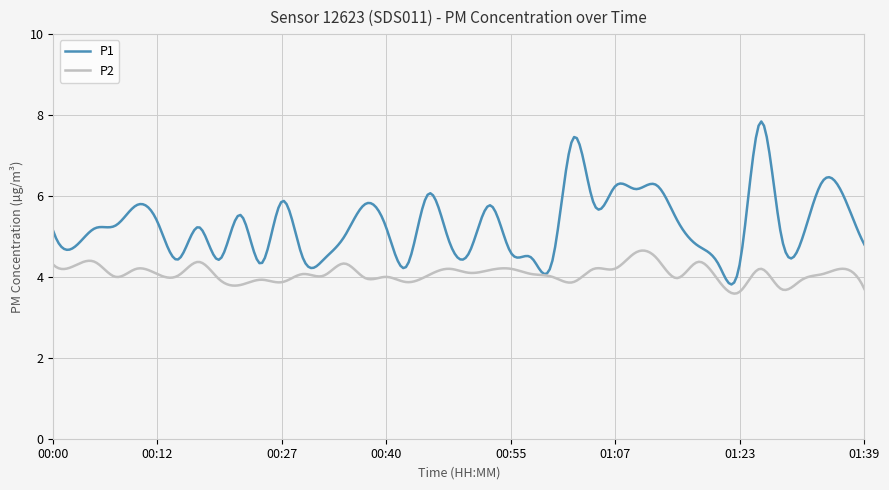

Which series has the largest range (max minus min)?

P1